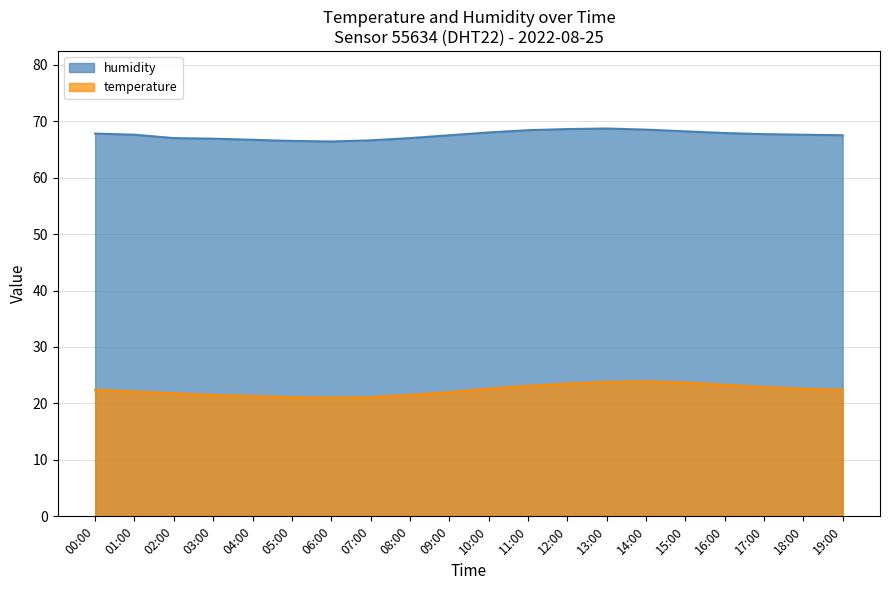

List the series in order of their peak value, highest first.

humidity, temperature